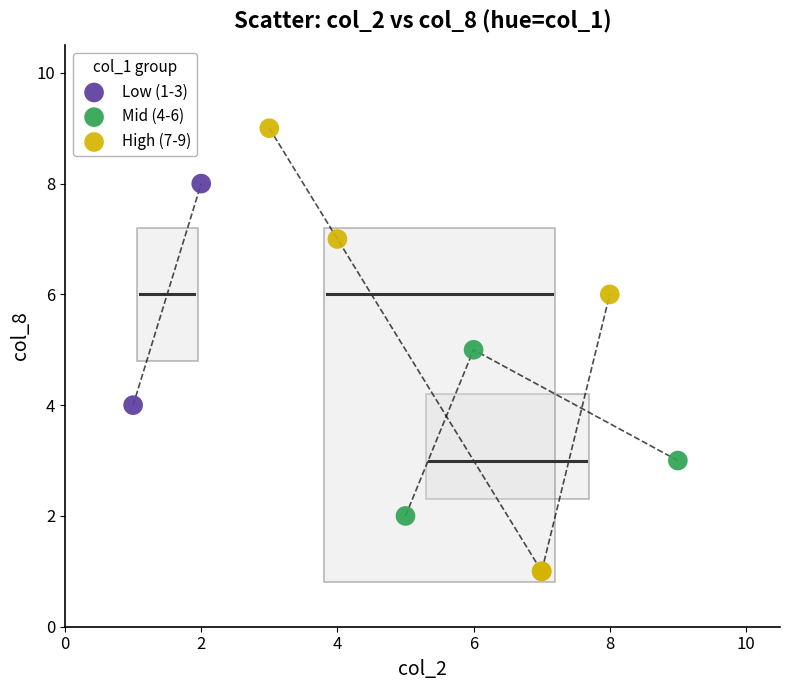

What are all the series names shown in the legend?

Low (1-3), Mid (4-6), High (7-9)